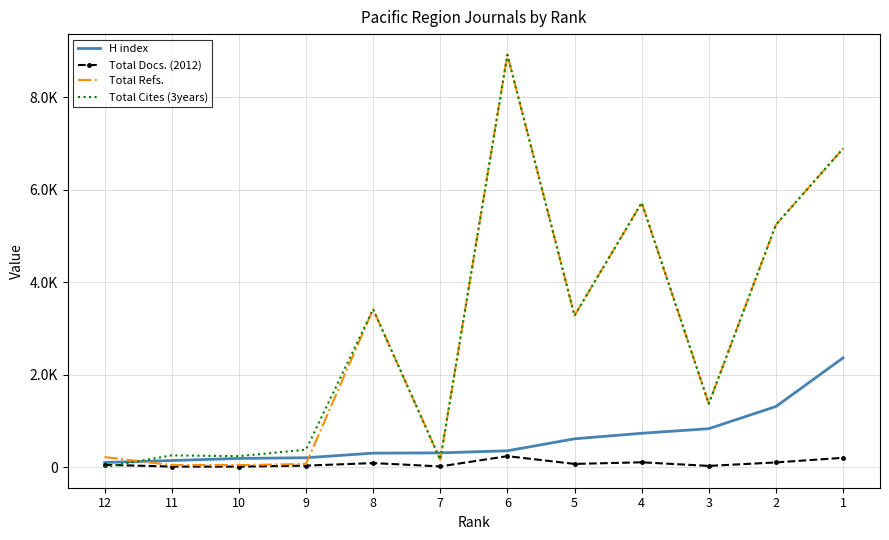

Which category has the highest value in the Total Refs. series?

6